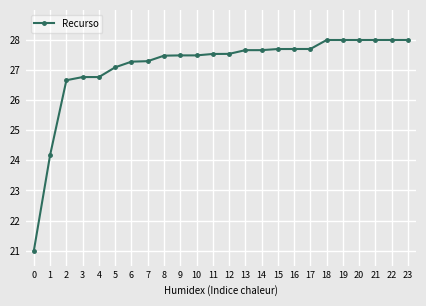

Reading right to left, transcribe all the data shown in this chart.

23=28.0	22=28.0	21=28.0	20=28.0	19=28.0	18=28.0	17=27.7	16=27.7	15=27.7	14=27.7	13=27.7	12=27.5	11=27.5	10=27.5	9=27.5	8=27.5	7=27.3	6=27.3	5=27.1	4=26.8	3=26.8	2=26.7	1=24.2	0=21.0